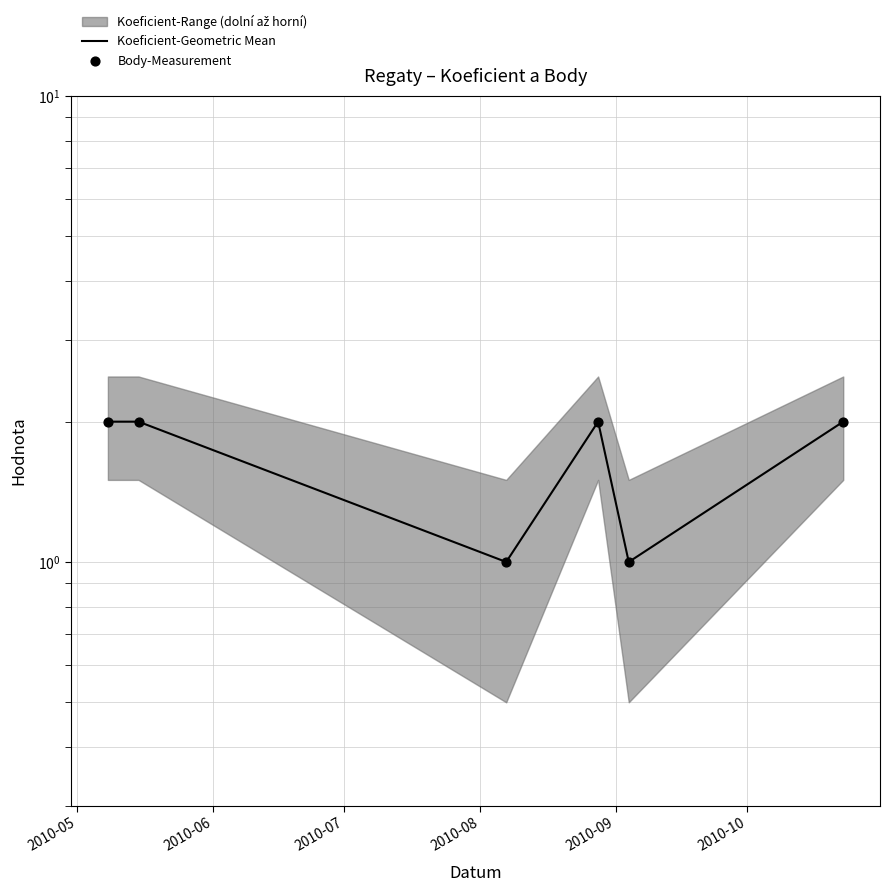

Which series contains the lowest Y value?

Koeficient-Geometric Mean